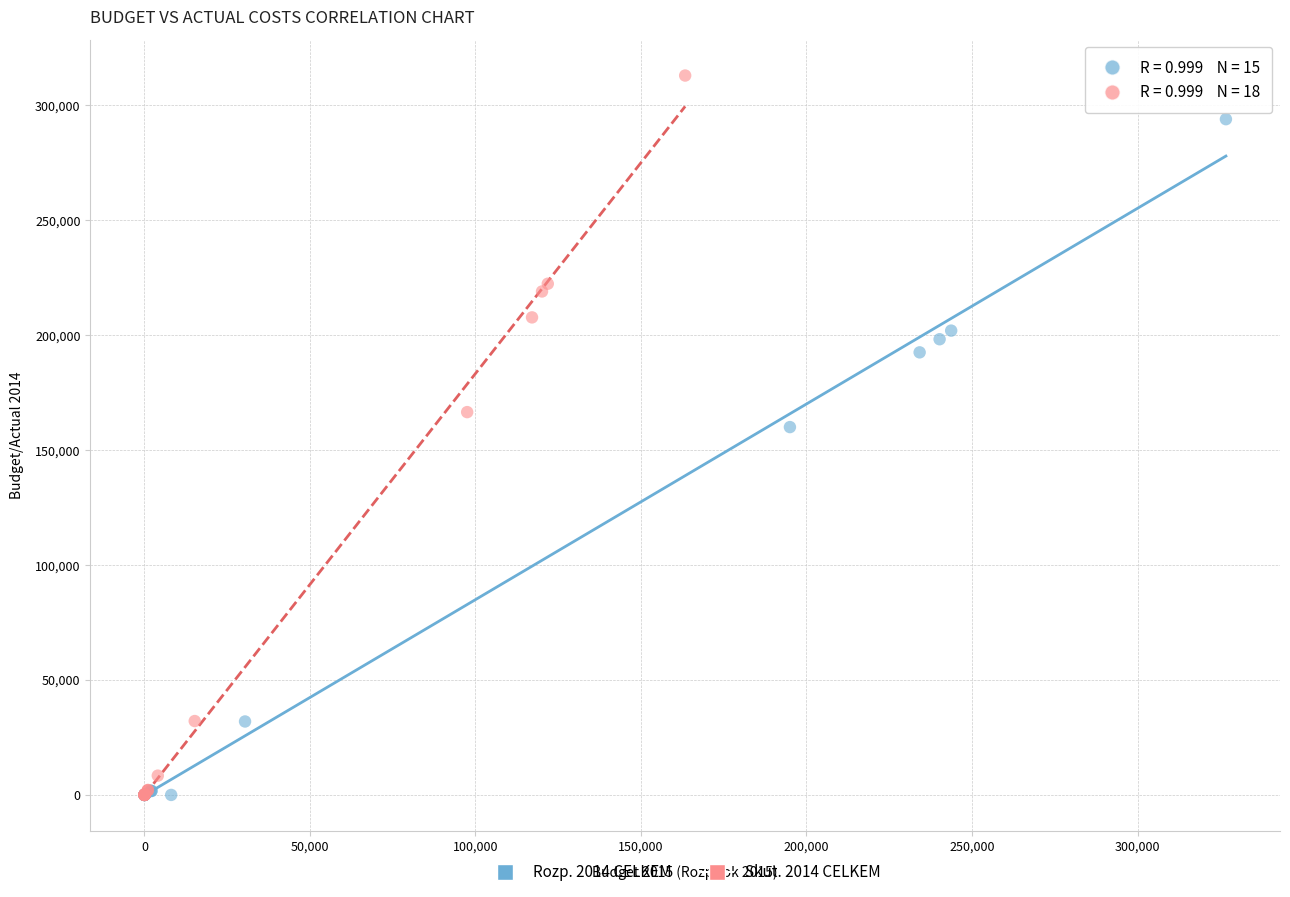

Which series contains the highest Y value?

Skut. 2014 CELKEM